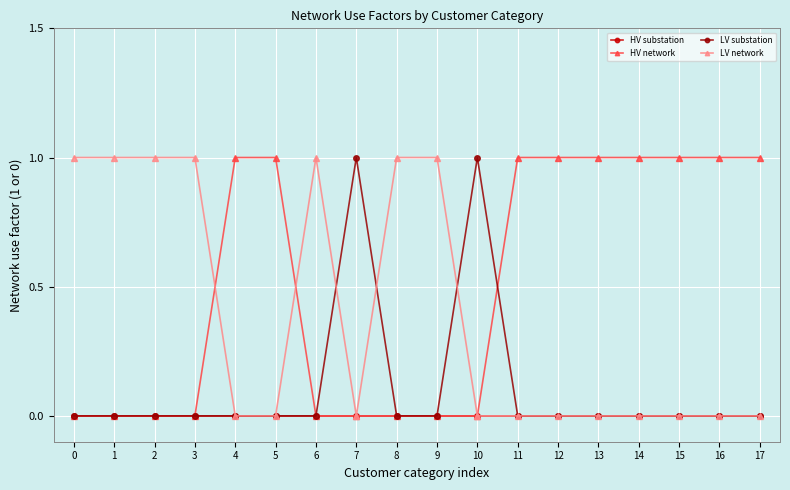

Reading right to left, what are all the values shown in this chart?

HV substation: 0	0	0	0	0	0	0	0	0	0	0	0	0	0	0	0	0	0
HV network: 1	1	1	1	1	1	1	0	0	0	0	0	1	1	0	0	0	0
LV substation: 0	0	0	0	0	0	0	1	0	0	1	0	0	0	0	0	0	0
LV network: 0	0	0	0	0	0	0	0	1	1	0	1	0	0	1	1	1	1